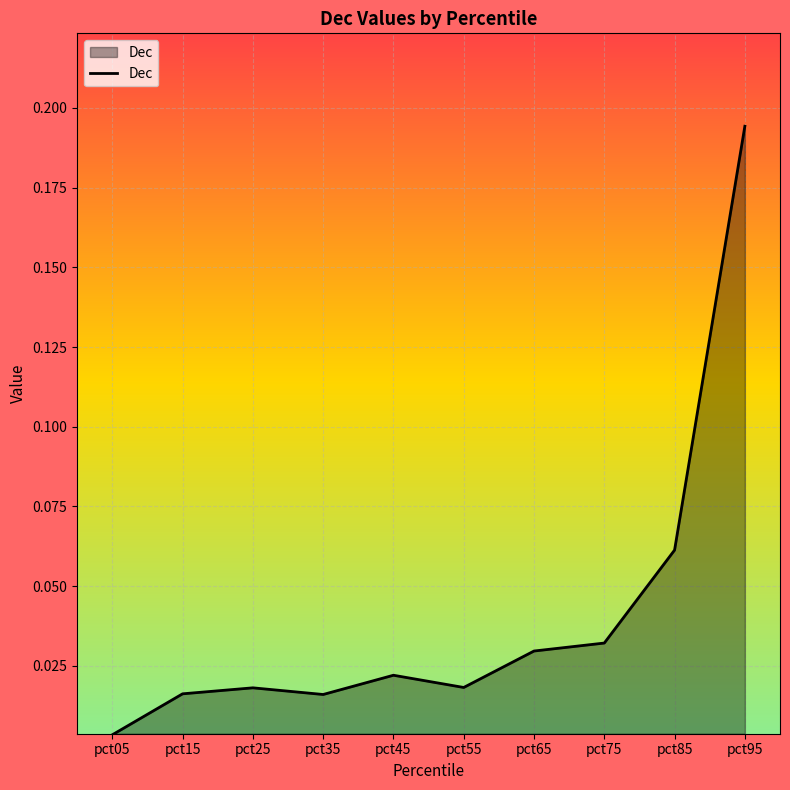

The chart shows a value of 0.3 at pct95. True or false?

False